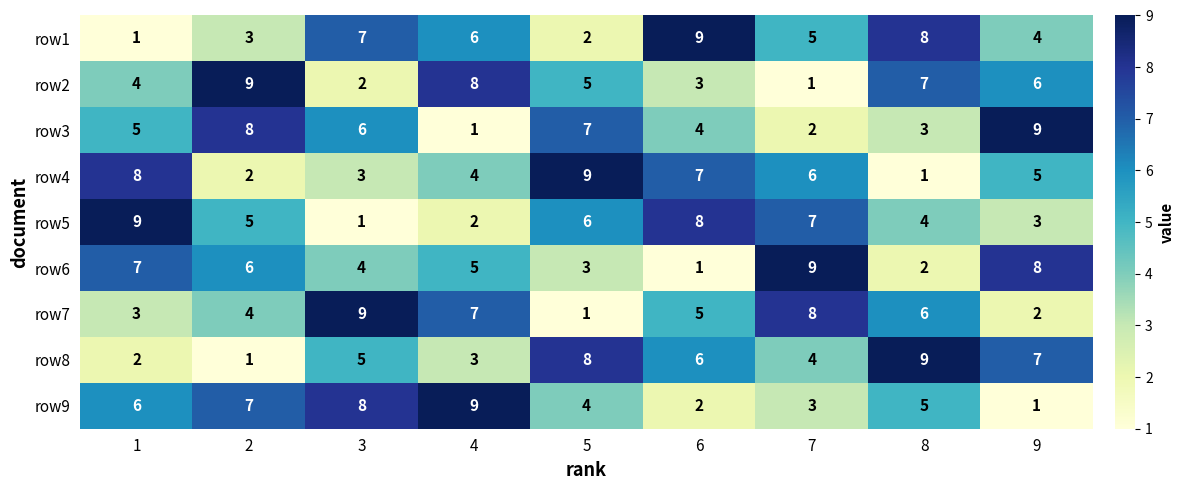

What is the total value across all series at 4?

45